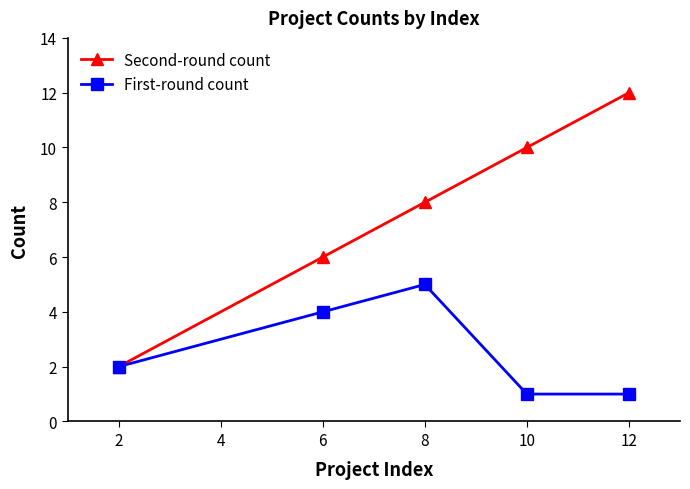

Which series has the widest spread of values?

Second-round count